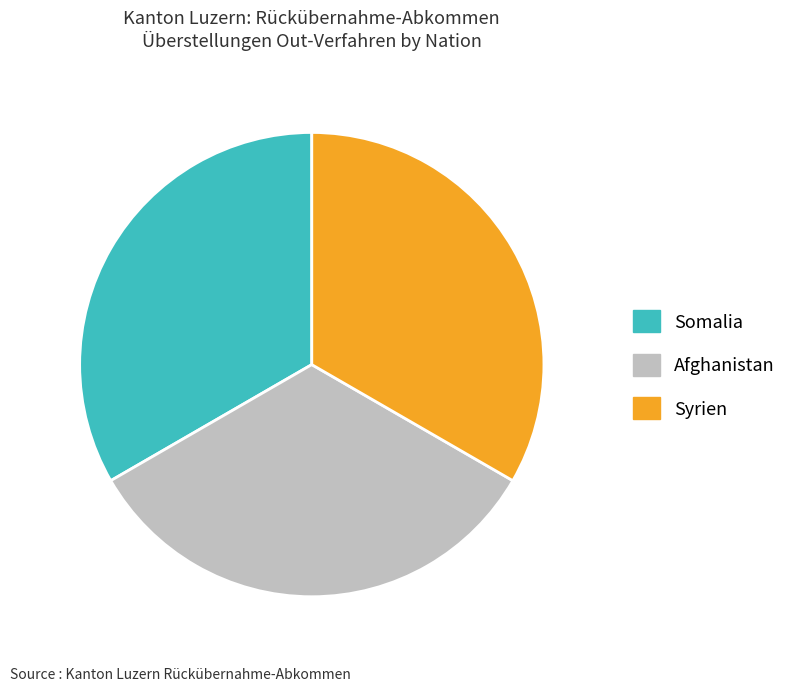

Is there a majority slice in this chart?

No